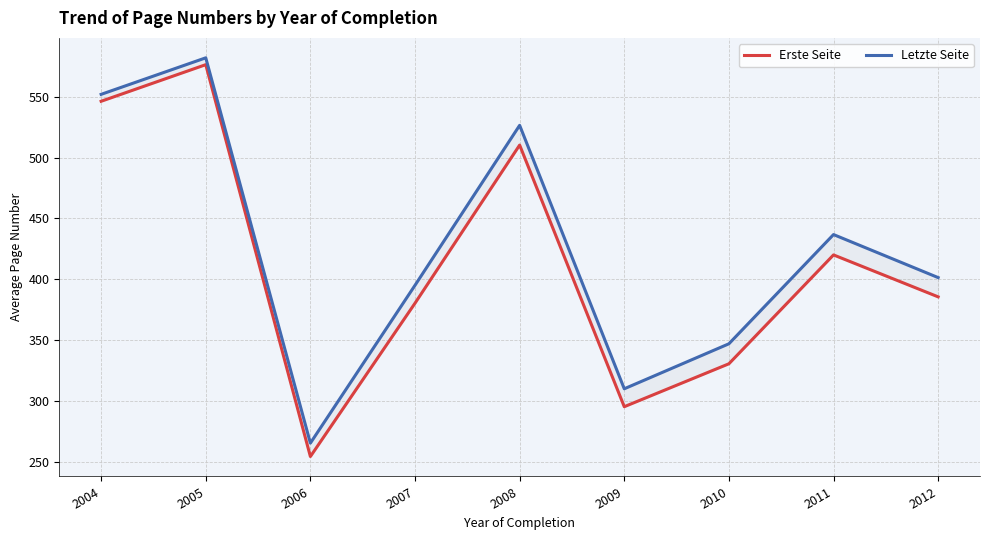

What are all the series names shown in the legend?

Erste Seite, Letzte Seite